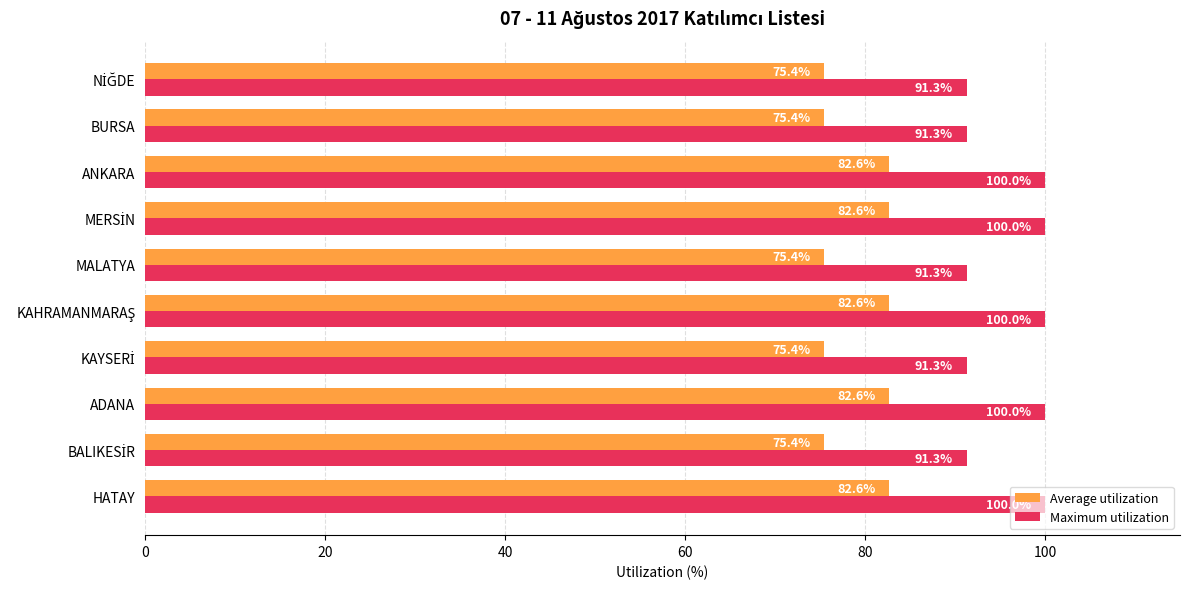

What is the difference between the second highest and second lowest values in the Maximum utilization series?

8.7